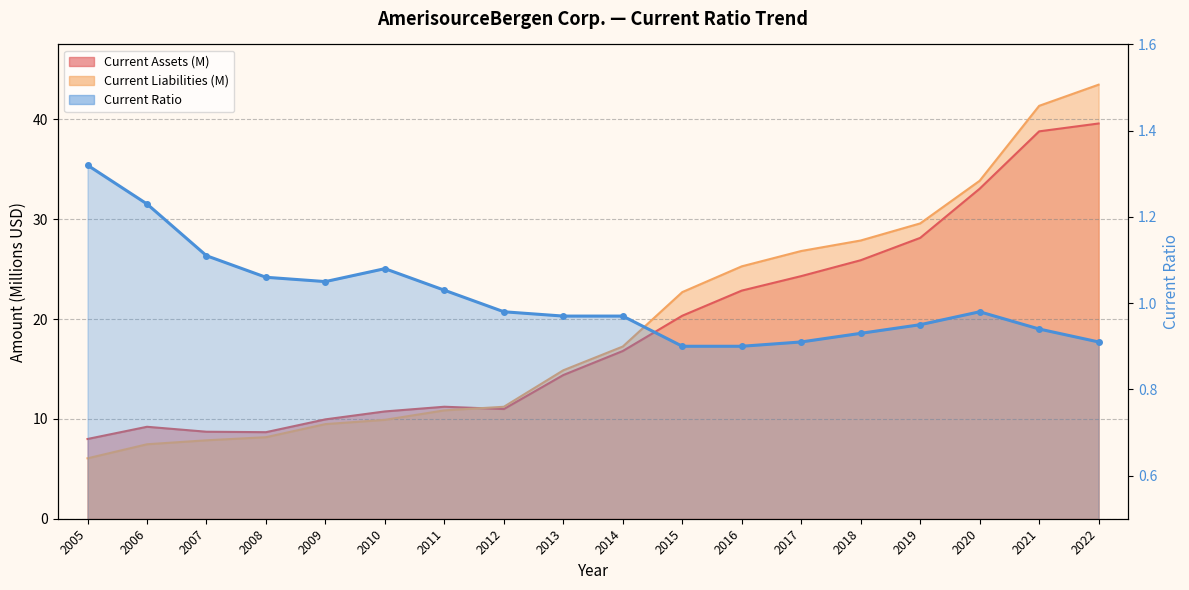

True or false: the data shows 1.3 at 2014.

False